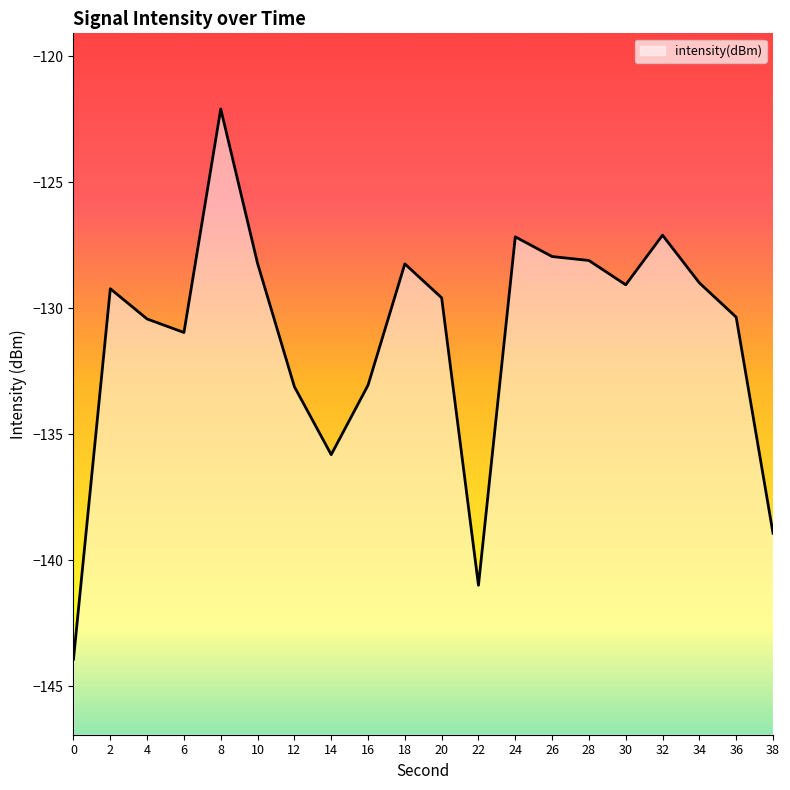

Reading left to right, what are all the values shown in this chart?

-143.9	-129.2	-130.4	-131.0	-122.1	-128.2	-133.1	-135.8	-133.1	-128.2	-129.6	-141.0	-127.2	-127.9	-128.1	-129.1	-127.1	-129.0	-130.4	-138.9